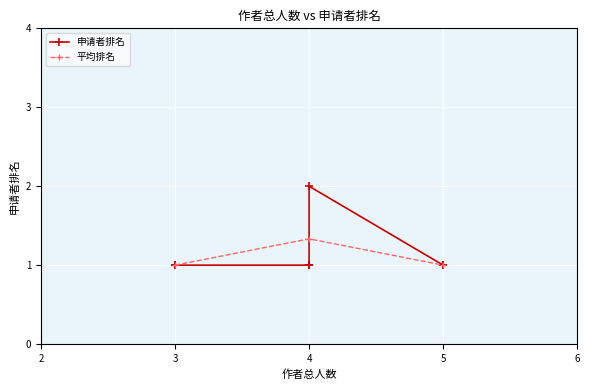

True or false: the data shows 2 at 3.

False